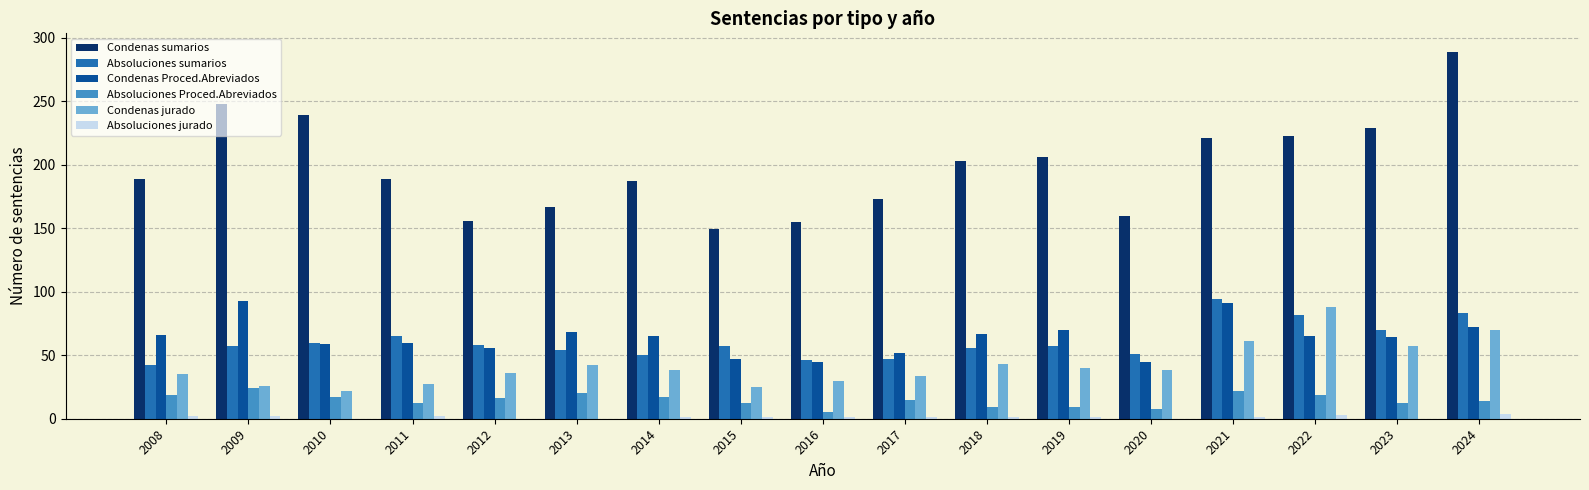

True or false: Condenas Proced.Abreviados has a value of 129 at 2009.

False